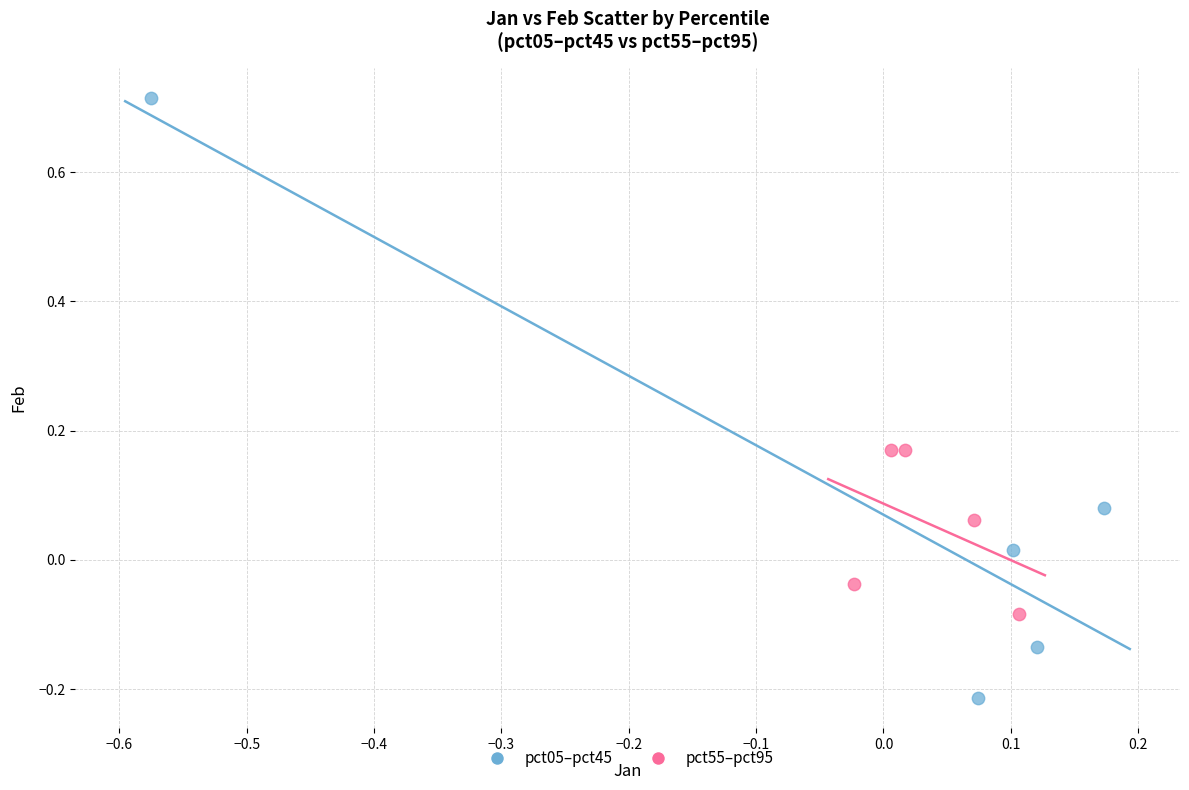

Which series has the widest spread of Y values?

pct05–pct45